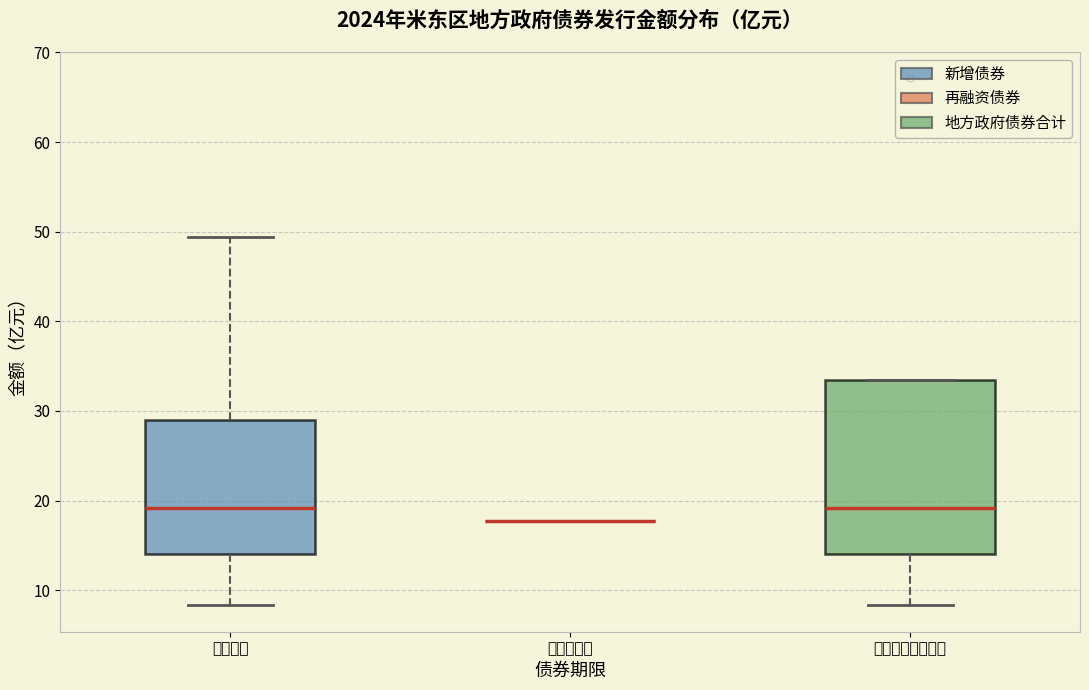

Which box is the tallest, from its lower edge to its upper edge?

地方政府债券合计